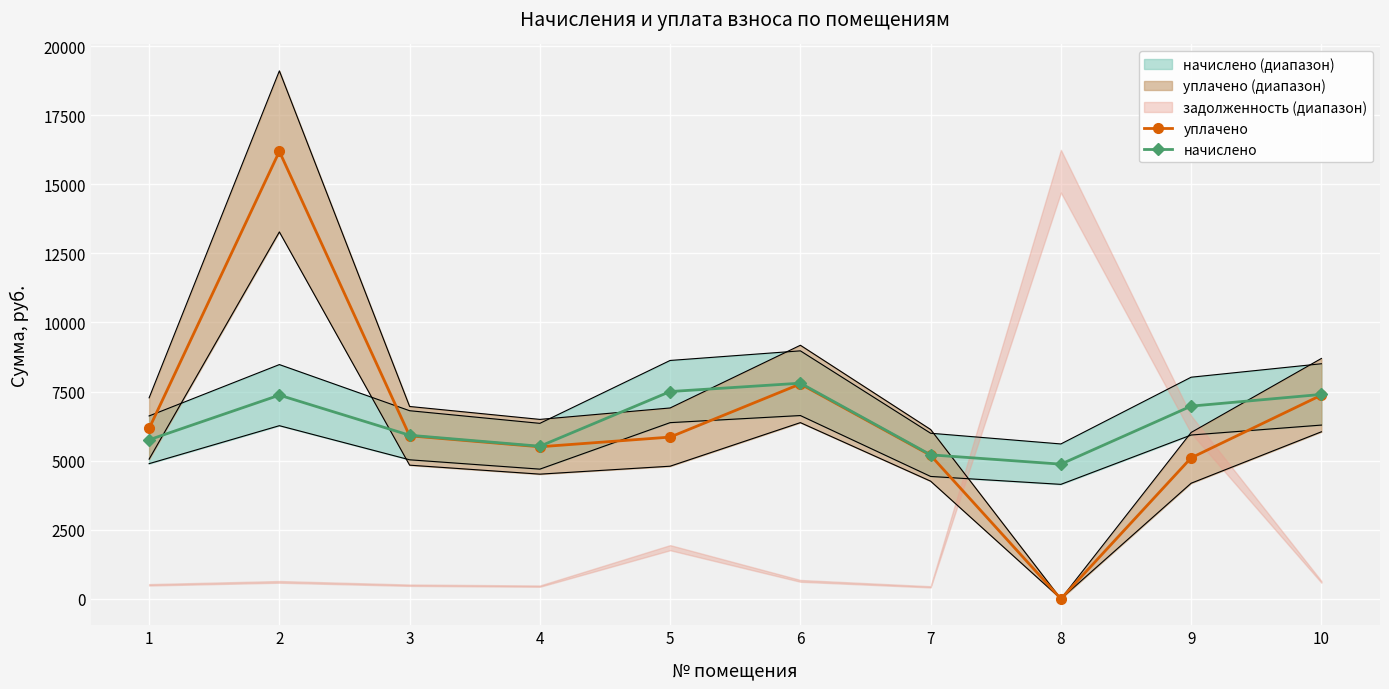

Reading left to right, what are all the values shown in this chart?

уплачено: 6163.4	16187.9	5898.0	5501.8	5852.2	7774.8	5191.7	0.0	5101.4	7370.2
начислено: 5754.2	7369.9	5918.4	5521.0	7499.5	7801.9	5209.9	4873.0	6972.5	7395.8